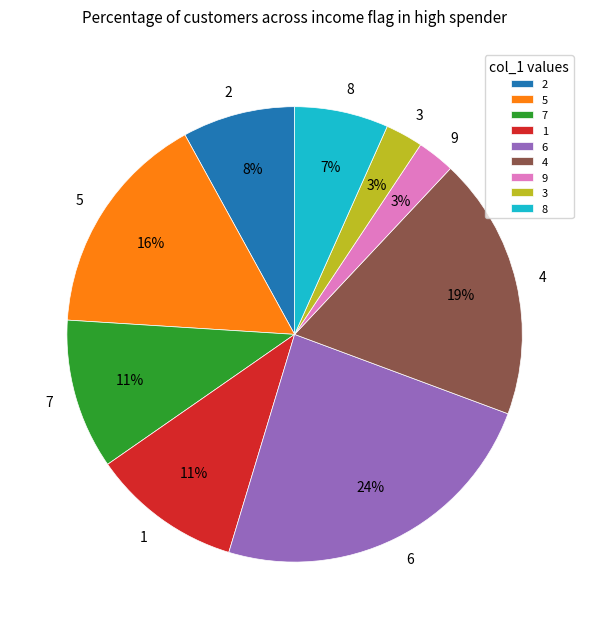

Count the number of slices in the pie.

9